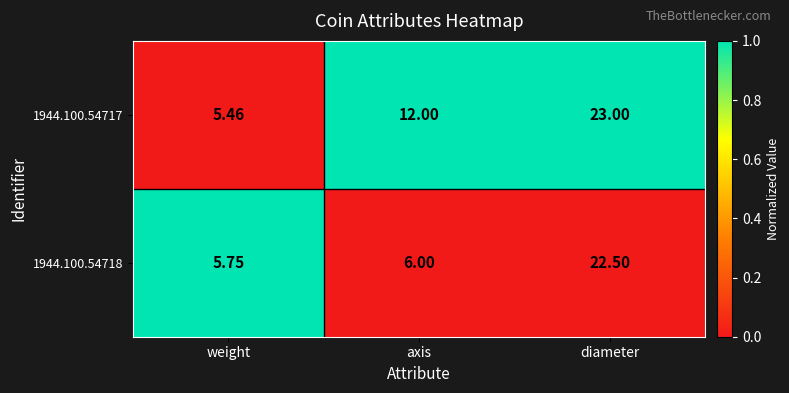

Is the value of 1944.100.54717 at diameter greater than the value of 1944.100.54718 at weight?

Yes